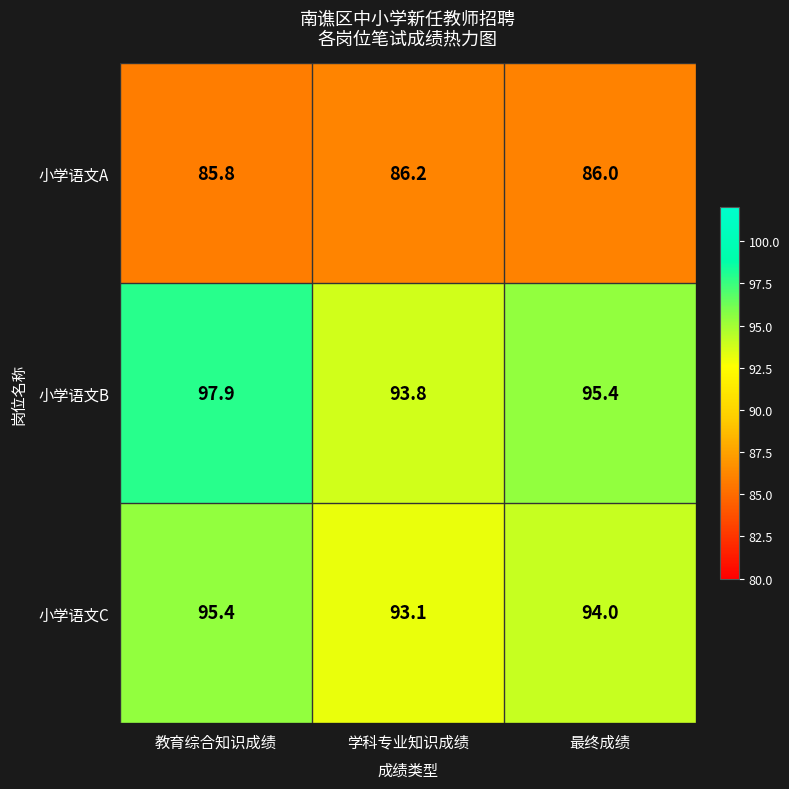

What is the difference between the 小学语文B values at 最终成绩 and 教育综合知识成绩?

2.5